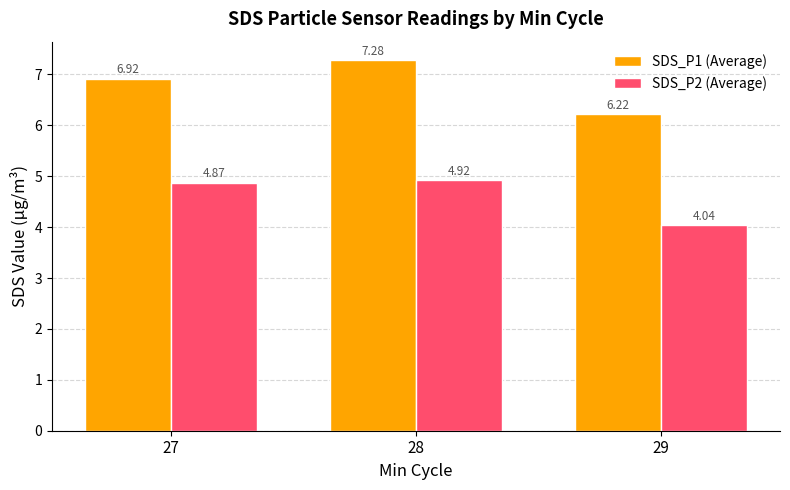

Rank the series by their maximum value, from highest to lowest.

SDS_P1 (Average), SDS_P2 (Average)